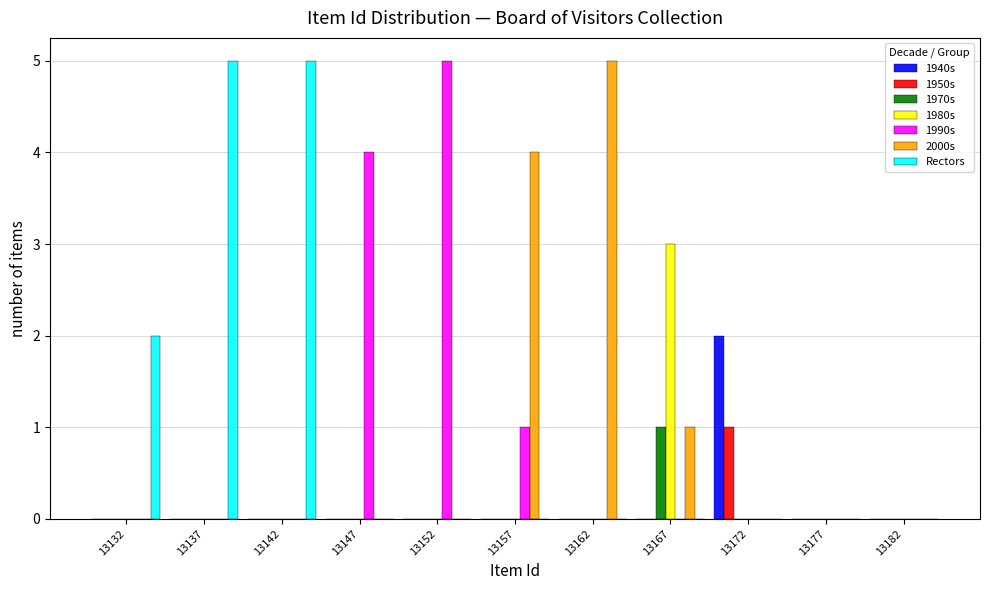

Reading left to right, transcribe this chart: for each range on the x-axis, give the height of each series' bar. The values are not printed on the chart, so give them approximately, as read against the axis.

13130 to 13135: 1940s=0	1950s=0	1970s=0	1980s=0	1990s=0	2000s=0	Rectors=2
13135 to 13140: 1940s=0	1950s=0	1970s=0	1980s=0	1990s=0	2000s=0	Rectors=5
13140 to 13145: 1940s=0	1950s=0	1970s=0	1980s=0	1990s=0	2000s=0	Rectors=5
13145 to 13150: 1940s=0	1950s=0	1970s=0	1980s=0	1990s=4	2000s=0	Rectors=0
13150 to 13155: 1940s=0	1950s=0	1970s=0	1980s=0	1990s=5	2000s=0	Rectors=0
13155 to 13160: 1940s=0	1950s=0	1970s=0	1980s=0	1990s=1	2000s=4	Rectors=0
13160 to 13165: 1940s=0	1950s=0	1970s=0	1980s=0	1990s=0	2000s=5	Rectors=0
13165 to 13170: 1940s=0	1950s=0	1970s=1	1980s=3	1990s=0	2000s=1	Rectors=0
13170 to 13175: 1940s=2	1950s=1	1970s=0	1980s=0	1990s=0	2000s=0	Rectors=0
13175 to 13180: 1940s=0	1950s=0	1970s=0	1980s=0	1990s=0	2000s=0	Rectors=0
13180 to 13185: 1940s=0	1950s=0	1970s=0	1980s=0	1990s=0	2000s=0	Rectors=0